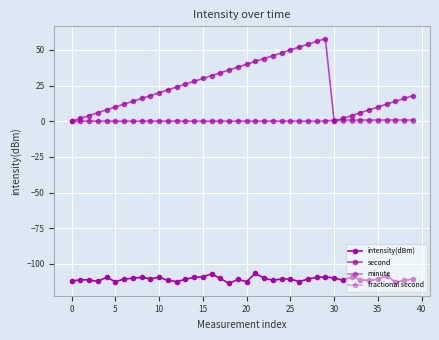

True or false: fractional second and minute cross at least once.

False